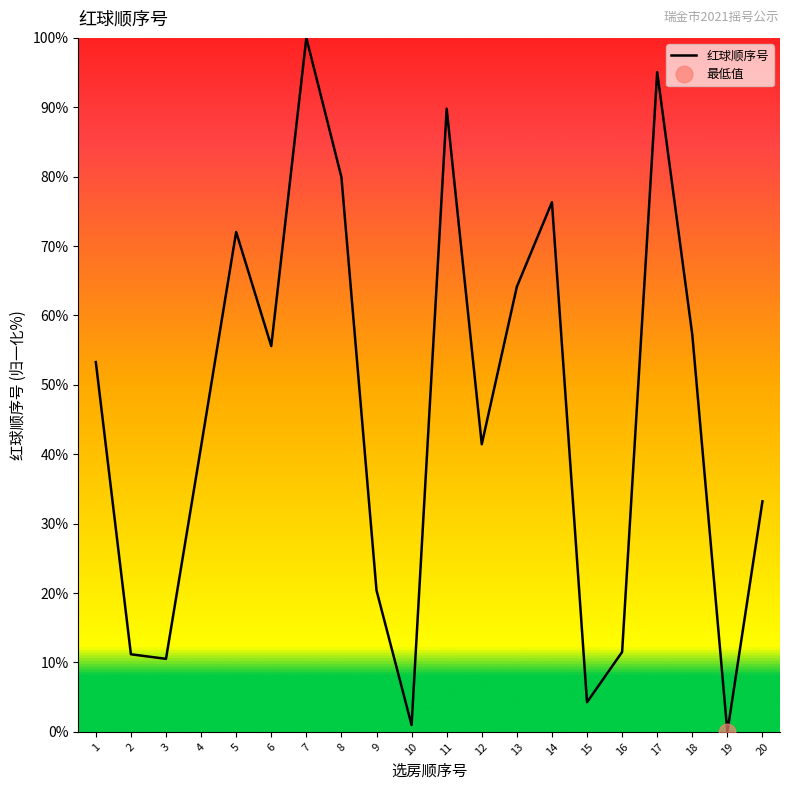

How many lines are shown in the chart?

1